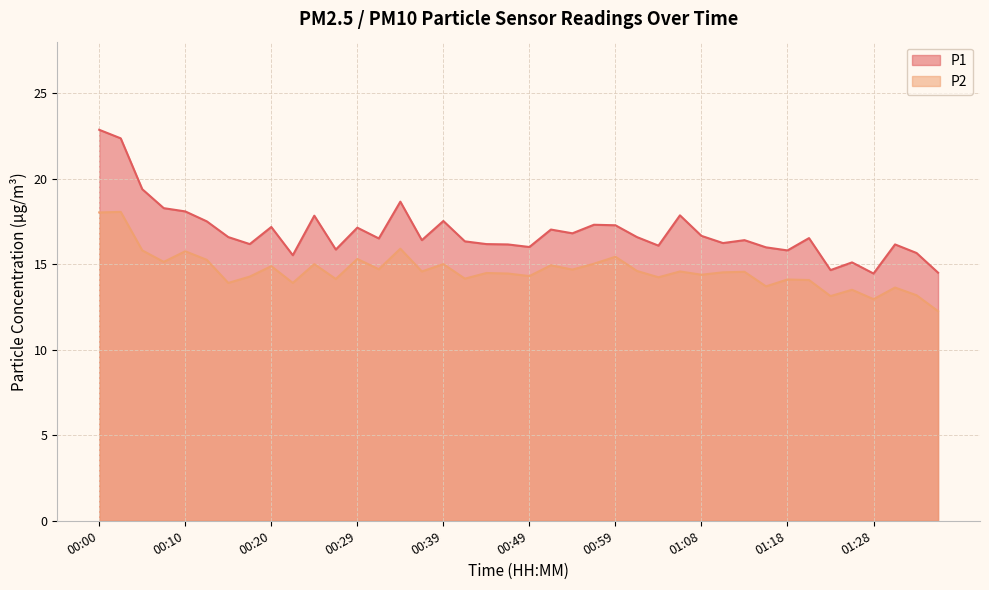

Rank the categories by P1 value from lowest to highest.

01:28, 01:35, 01:23, 01:26, 00:22, 01:33, 01:18, 00:27, 01:16, 00:49, 01:04, 00:46, 01:30, 00:17, 00:44, 01:11, 00:42, 00:37, 01:13, 00:32, 01:21, 00:15, 01:01, 01:08, 00:54, 00:51, 00:29, 00:20, 00:59, 00:56, 00:12, 00:39, 00:25, 01:06, 00:10, 00:07, 00:34, 00:05, 00:03, 00:00